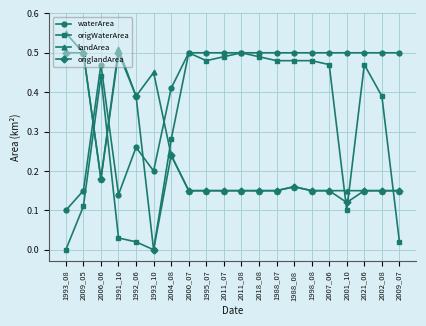

What is the total value across all series at 2021_06?

1.3